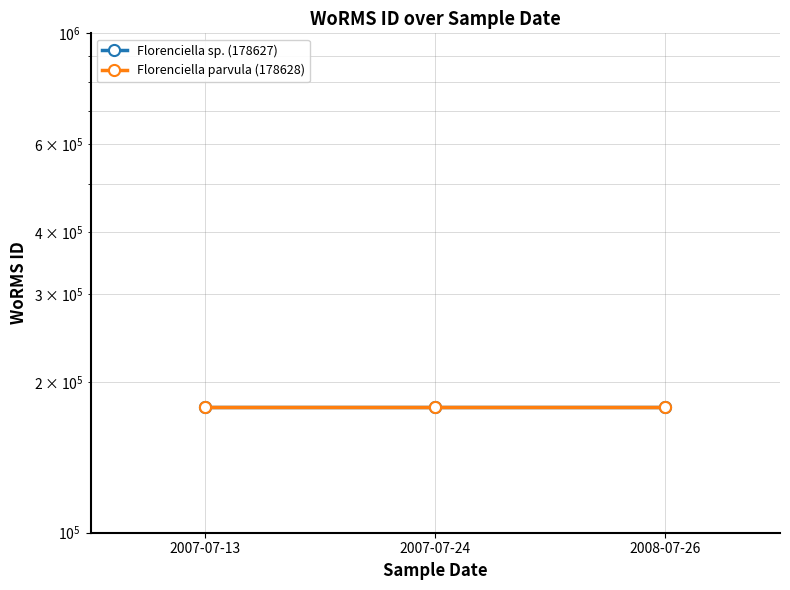

At which label does Florenciella parvula (178628) reach its peak?

2007-07-13